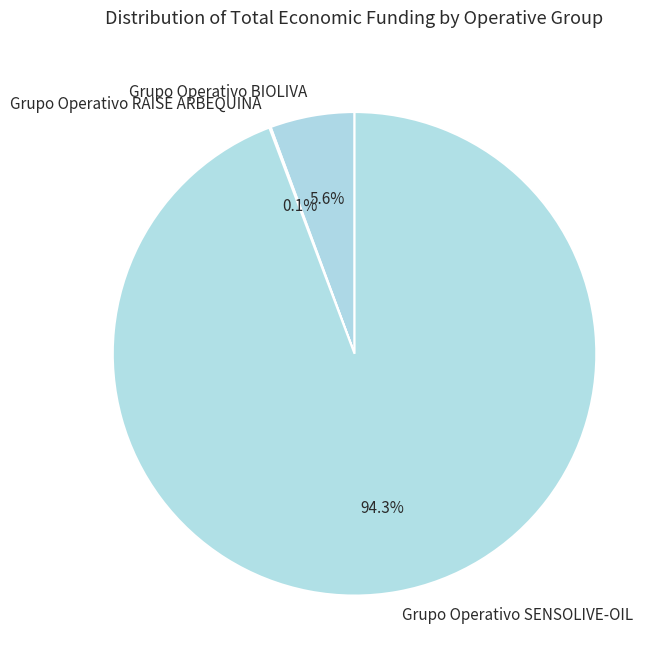

True or false: Grupo Operativo BIOLIVA accounts for 6% of the total.

True